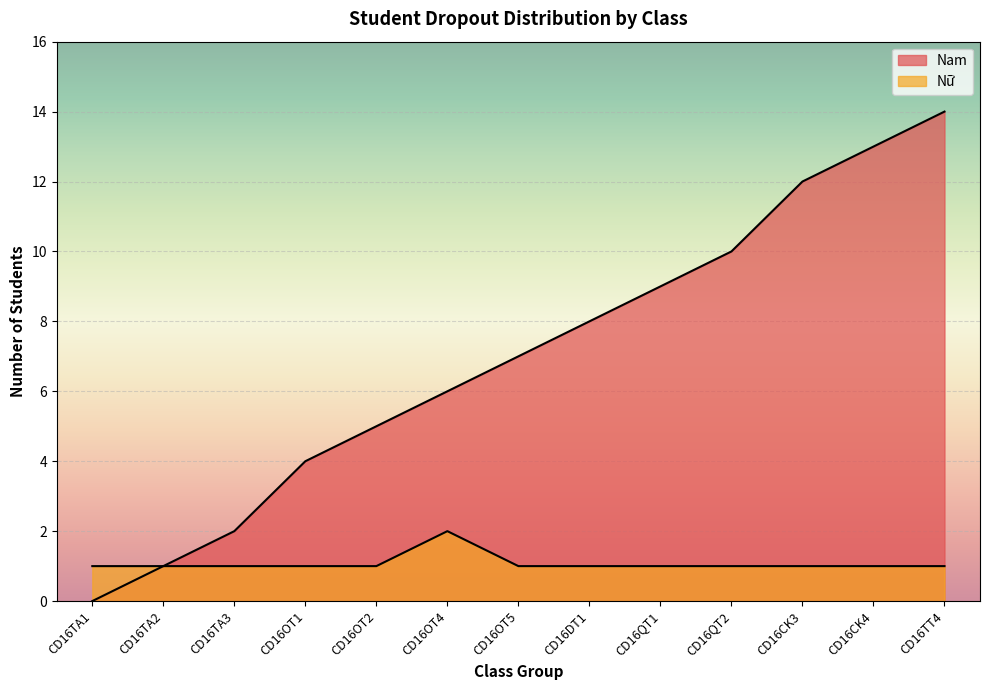

What is the value of the Nam point at the 13th from the left?

14